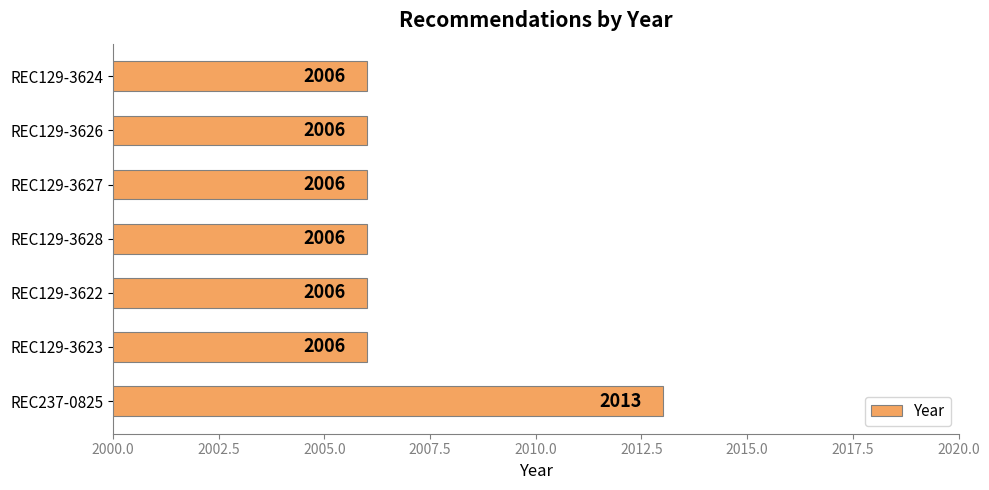

Reading bottom to top, list all the values displayed in this chart.

2013	2006	2006	2006	2006	2006	2006